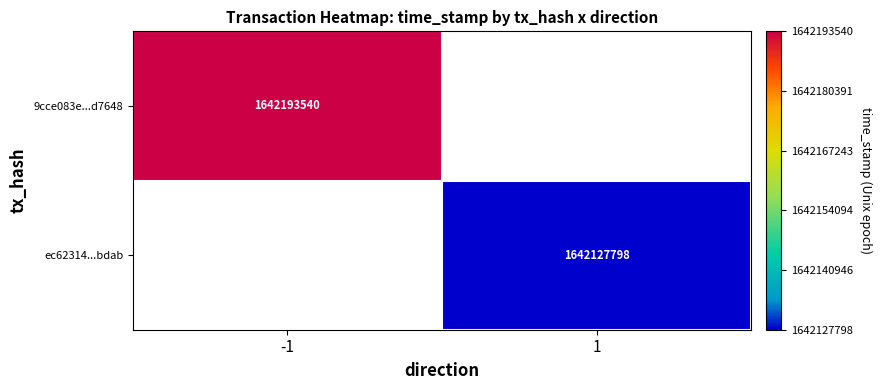

The 9cce083e...d7648 series shows 2266993071 at -1. True or false?

False